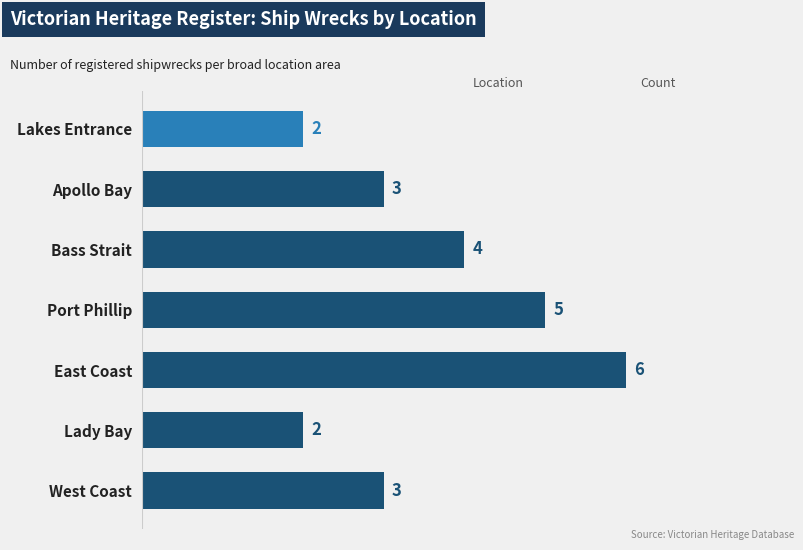

What is the greatest value displayed?

6